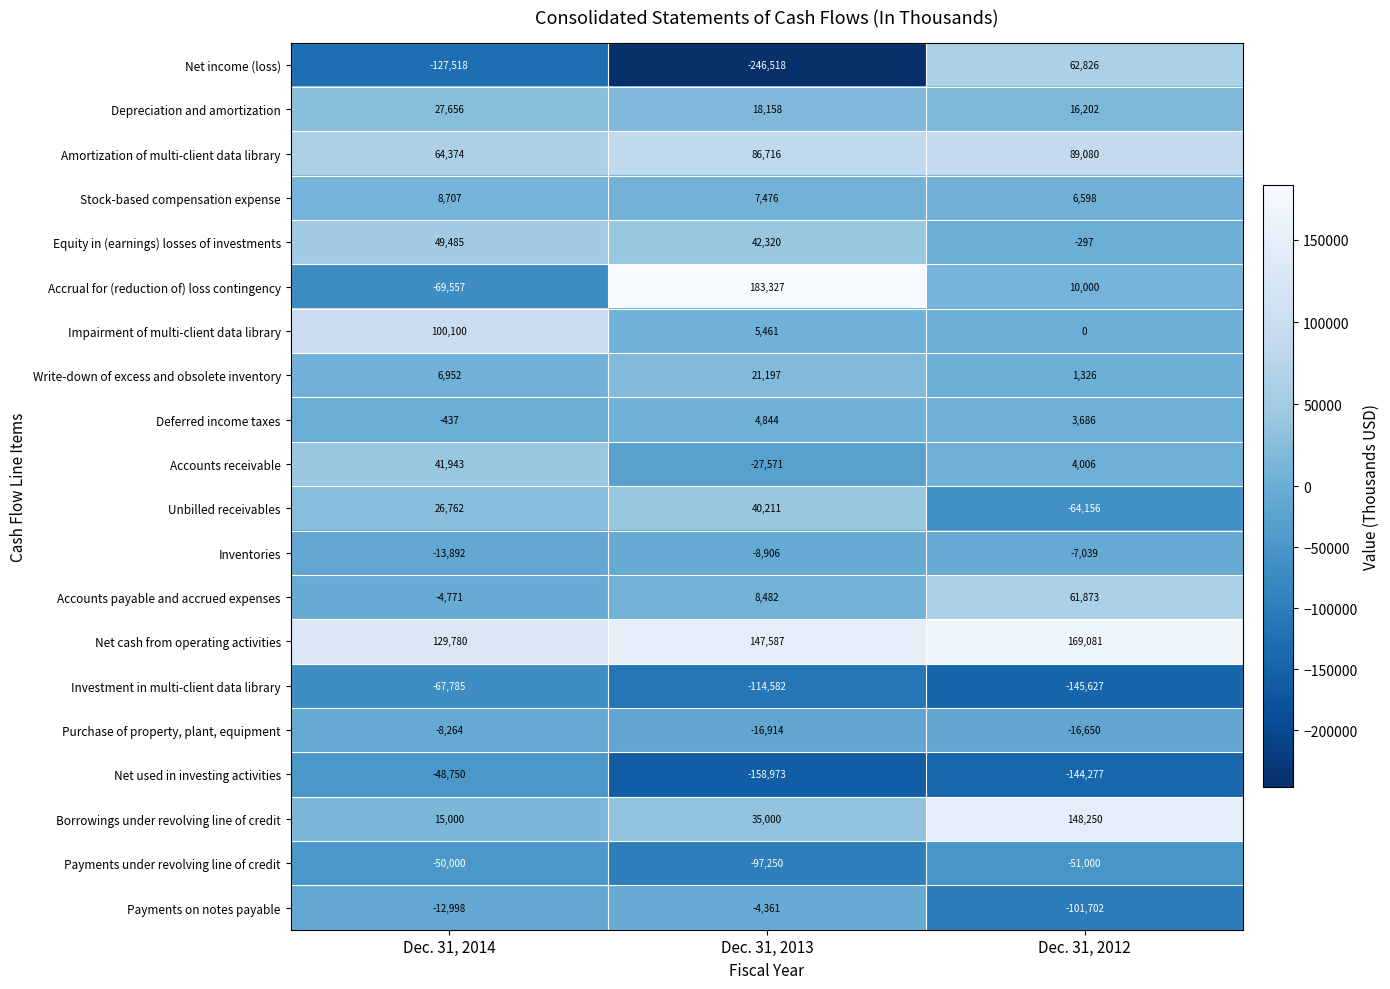

Count the number of data series in this chart.

20